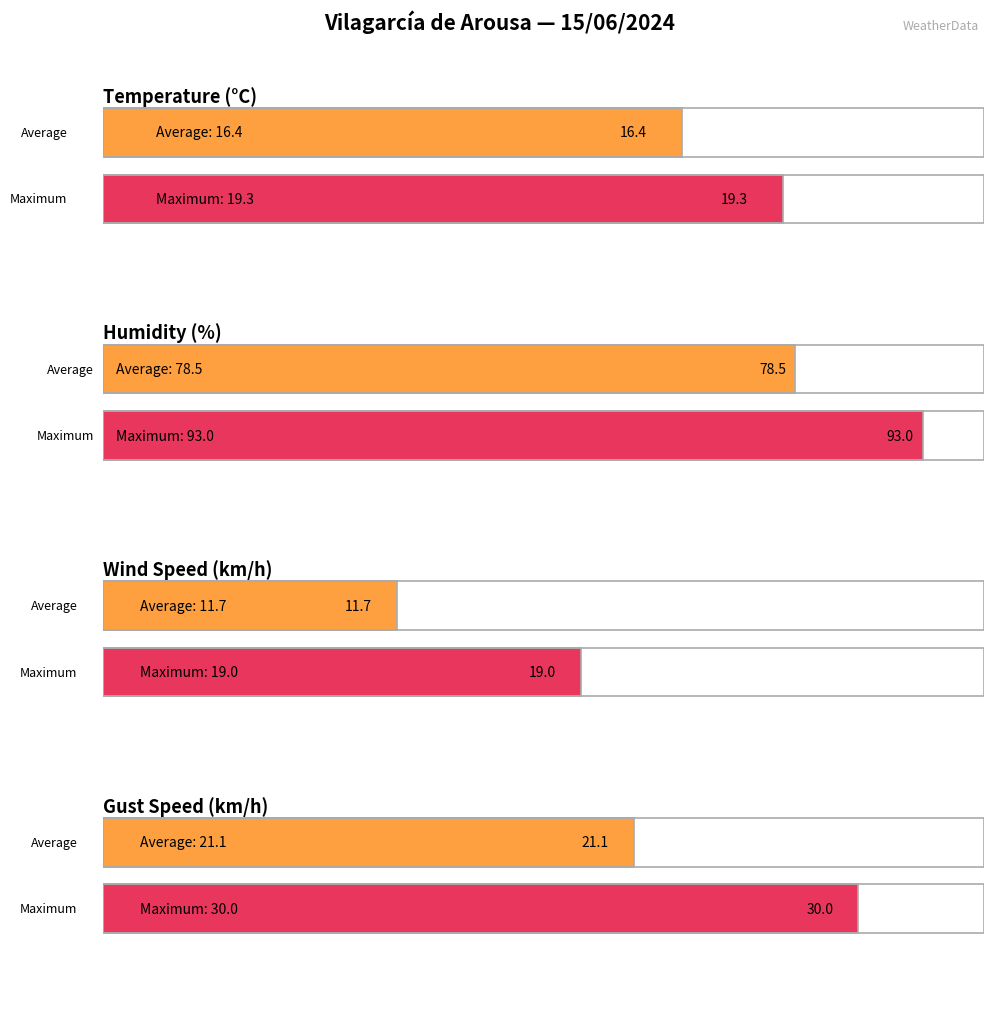

Which series has the largest range (max minus min)?

Humidity (%)